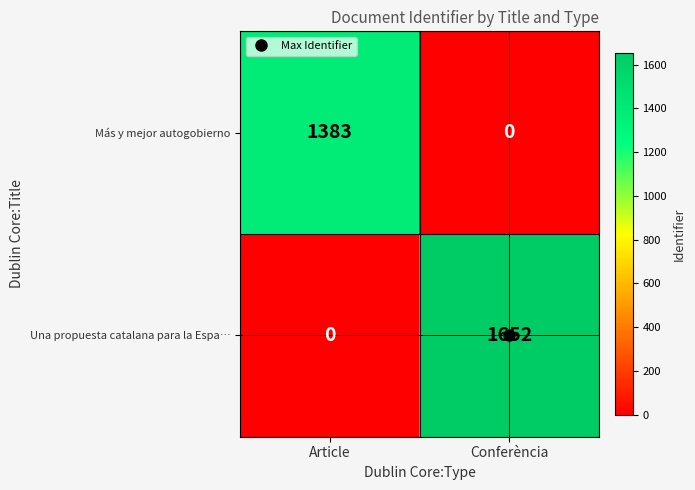

What is the total value across all series at Article?

1383